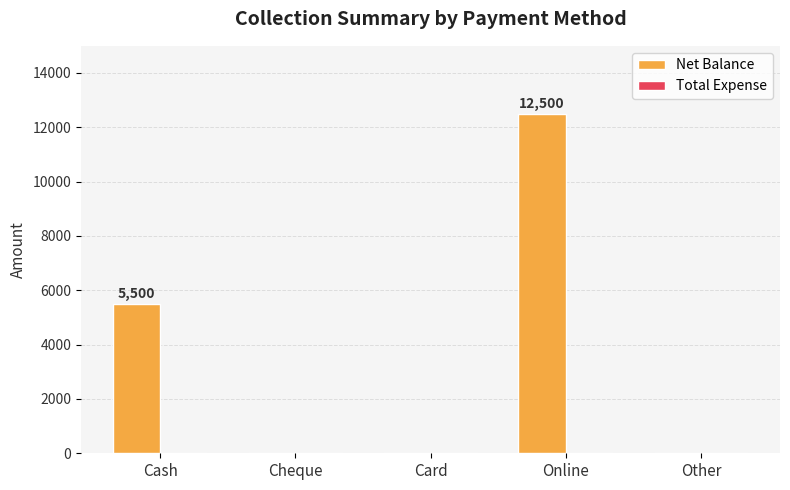

Reading left to right, list all the values displayed in this chart.

Cash=5500	Cheque=0	Card=0	Online=12500	Other=0